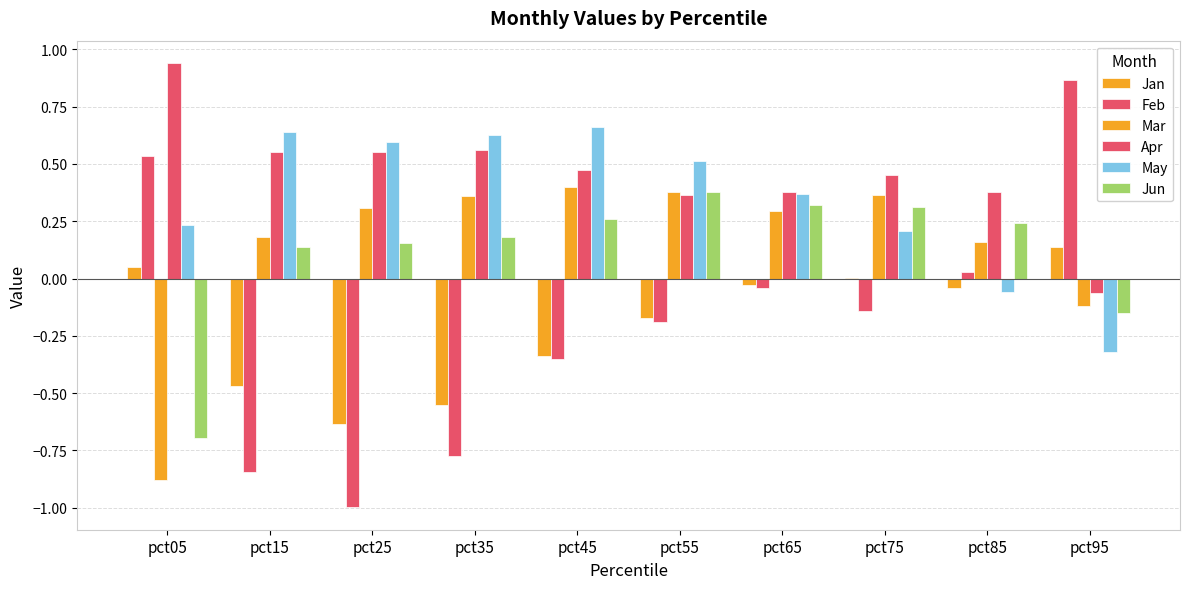

Count the number of categories in the chart.

10